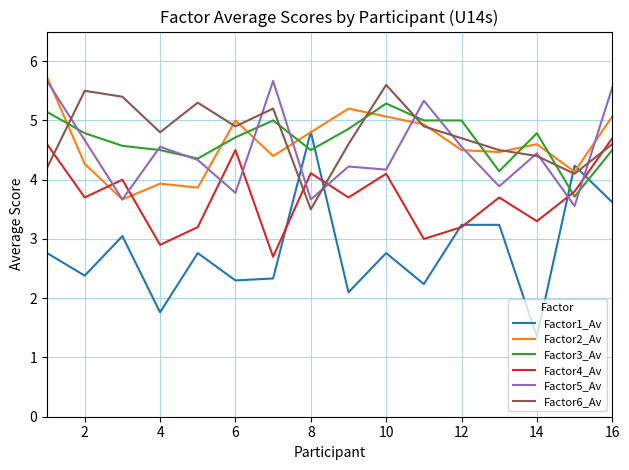

How many intersections are there between Factor6_Av and Factor1_Av?

4